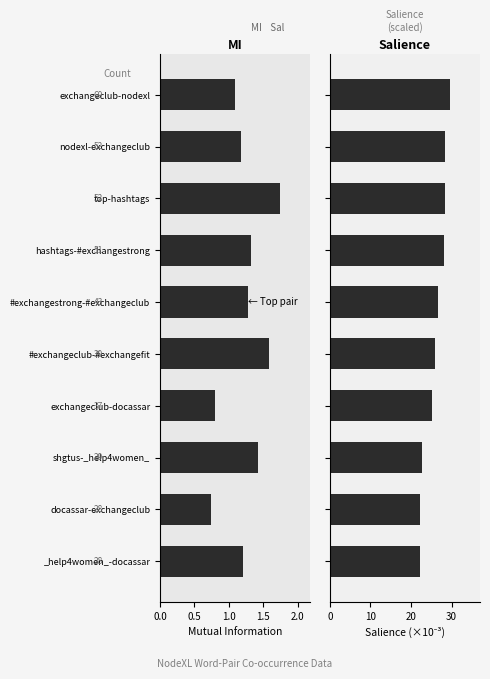

What is the maximum value shown in the chart?

29.6